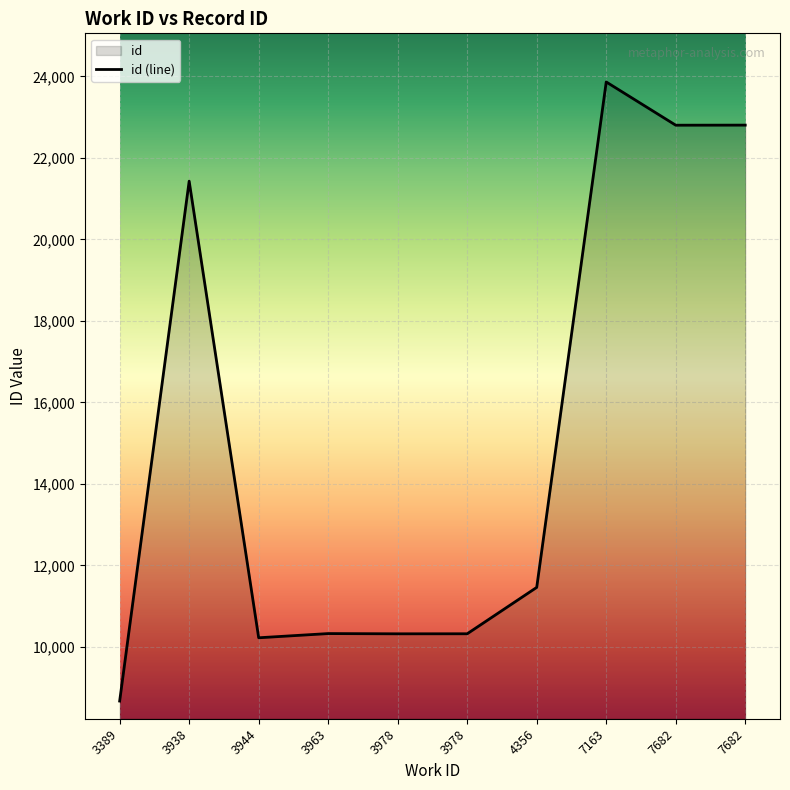

What is the minimum value shown in the chart?

8671